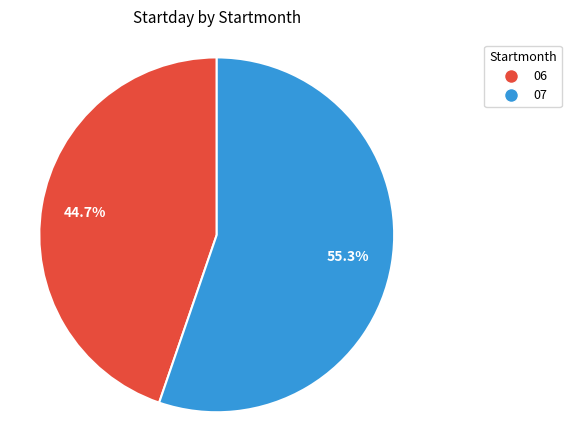

What is the total percentage of 06 and 07?

100.0%